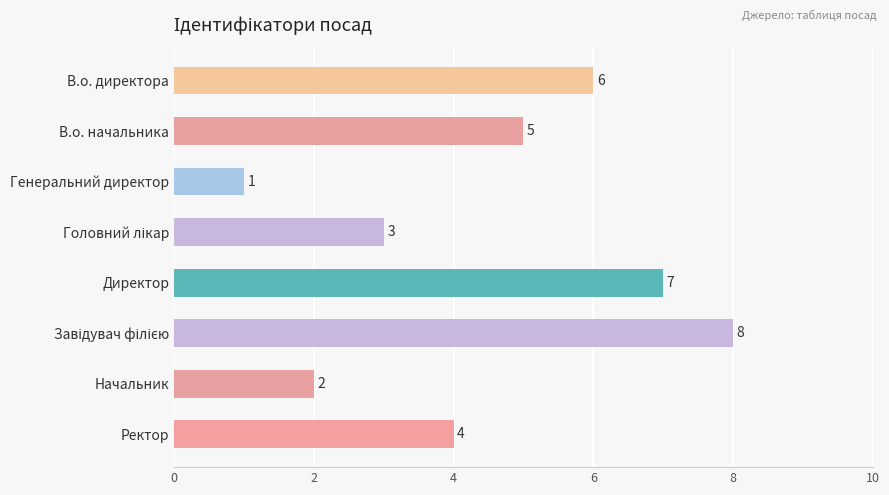

Where is the data nearest to the value 4?

Ректор